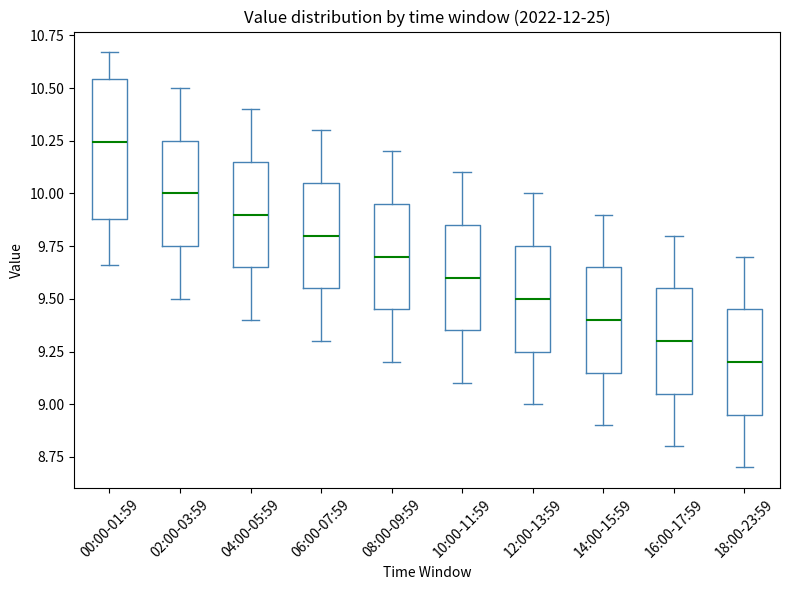

Which box is the tallest, from its lower edge to its upper edge?

00:00-01:59